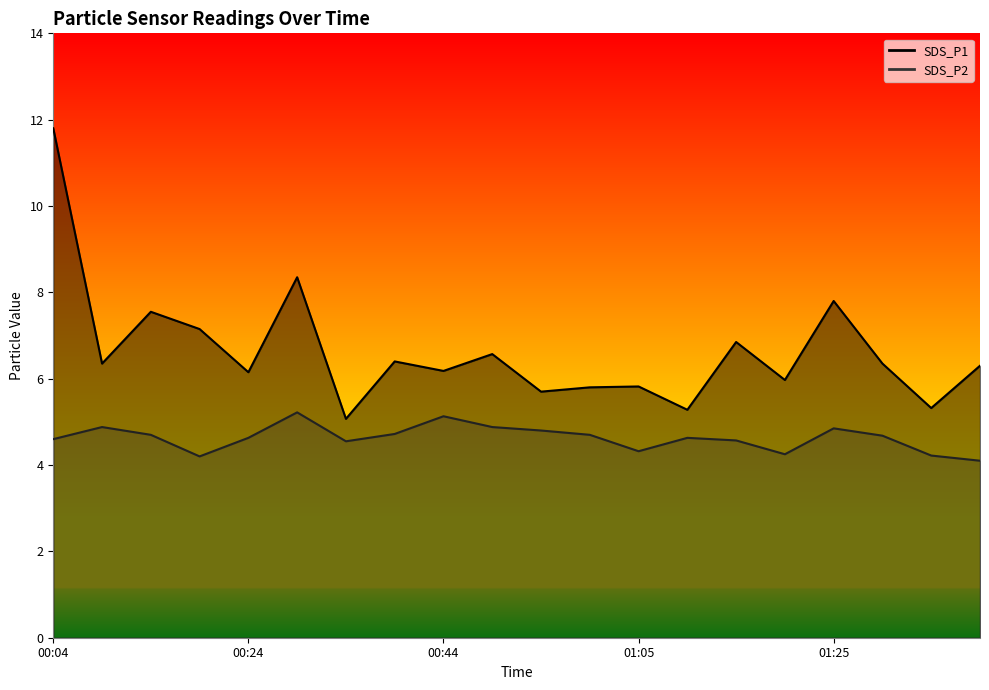

What is the value of the SDS_P2 point at the 12th from the left?

4.7